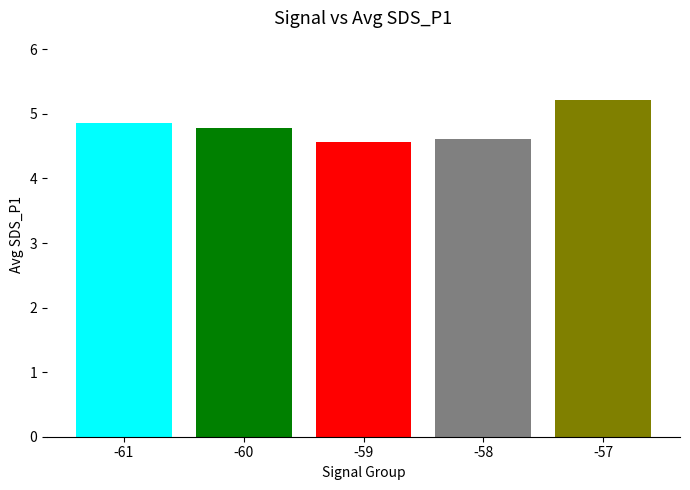

What is the change in value from -60 to -59?

-0.2